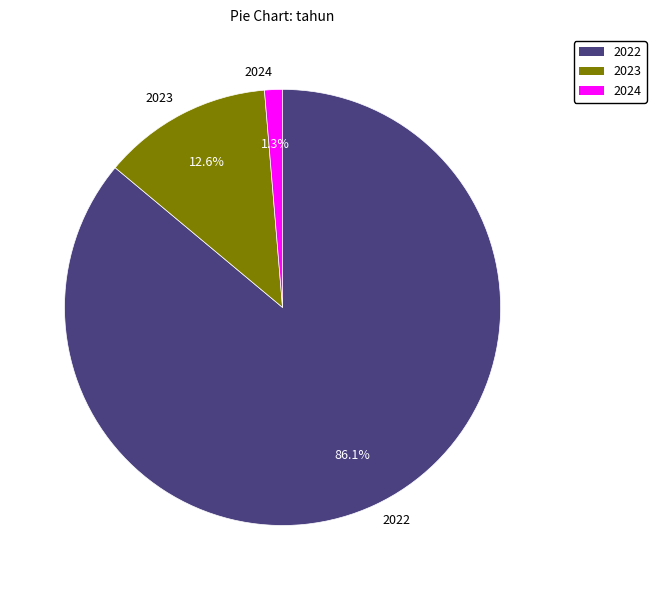

True or false: 2023 accounts for 13% of the total.

True